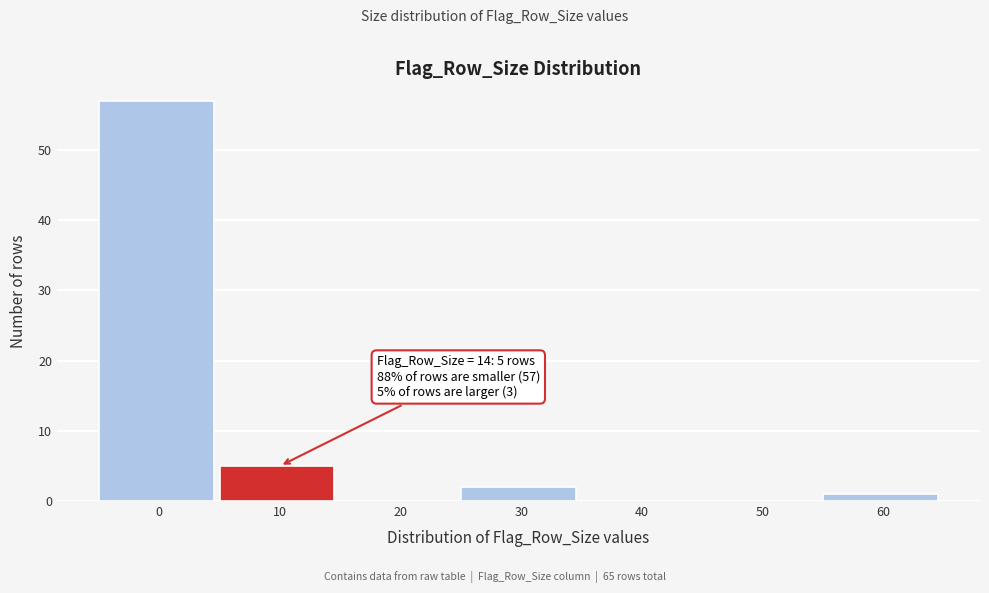

Reading left to right, what are all the values shown in this chart?

0=57	10=5	20=0	30=2	40=0	50=0	60=1